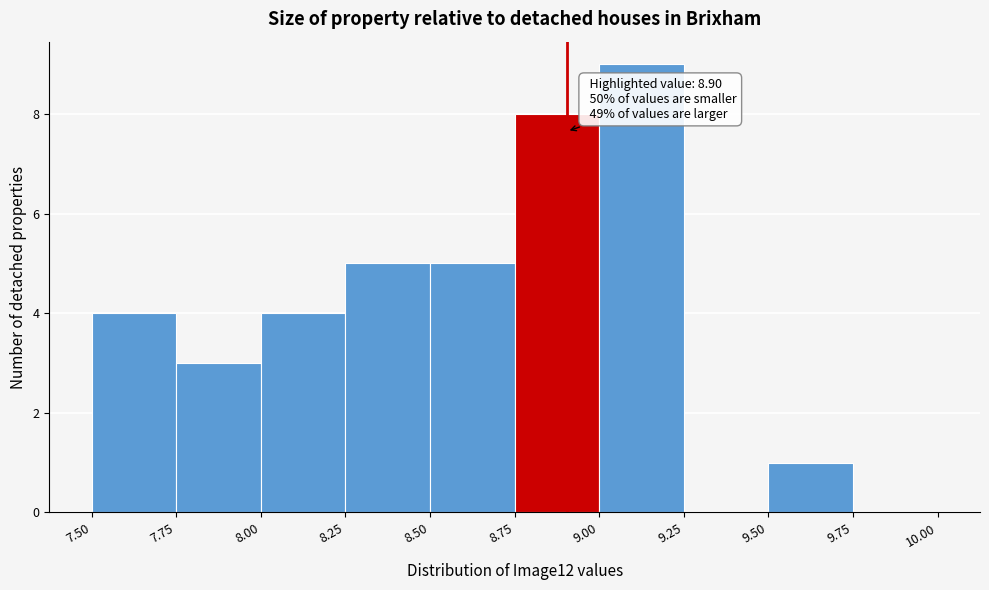

Over which range of the x-axis is the bar tallest?

9.00 to 9.25